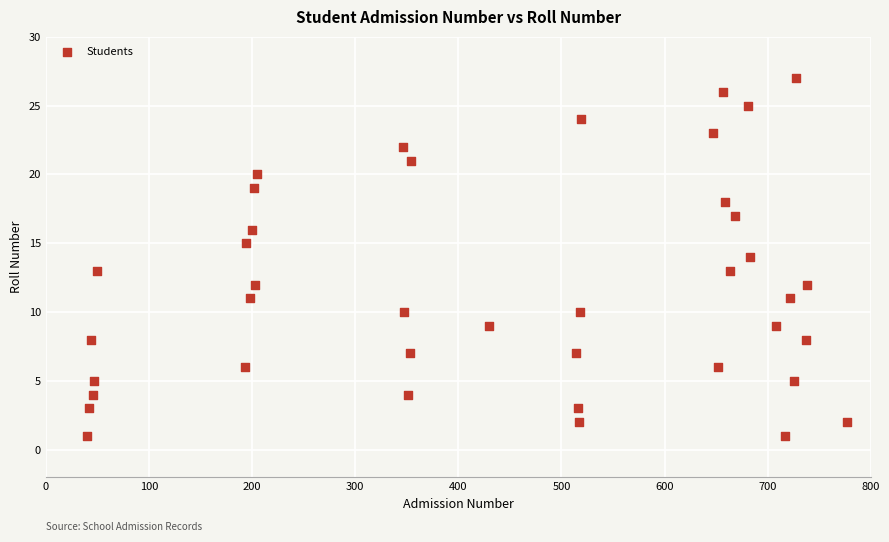

What is the range of Y values (max minus min)?

26